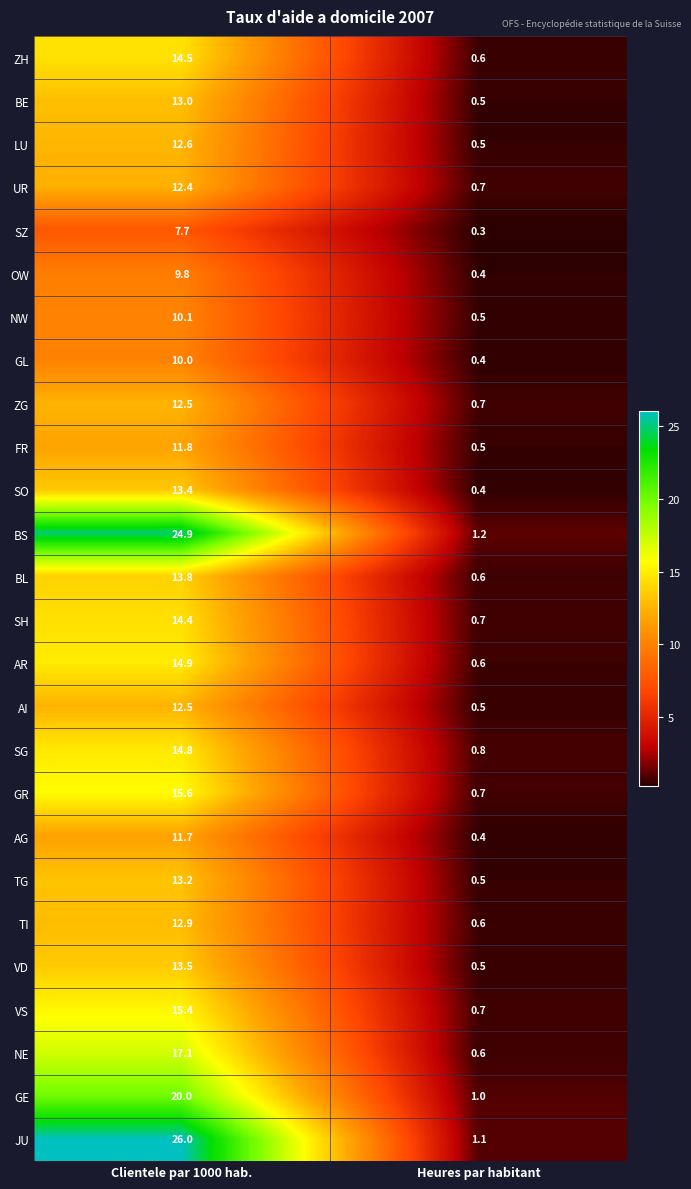

List the labels in order of NW value, smallest first.

Heures par habitant, Clientele par 1000 hab.